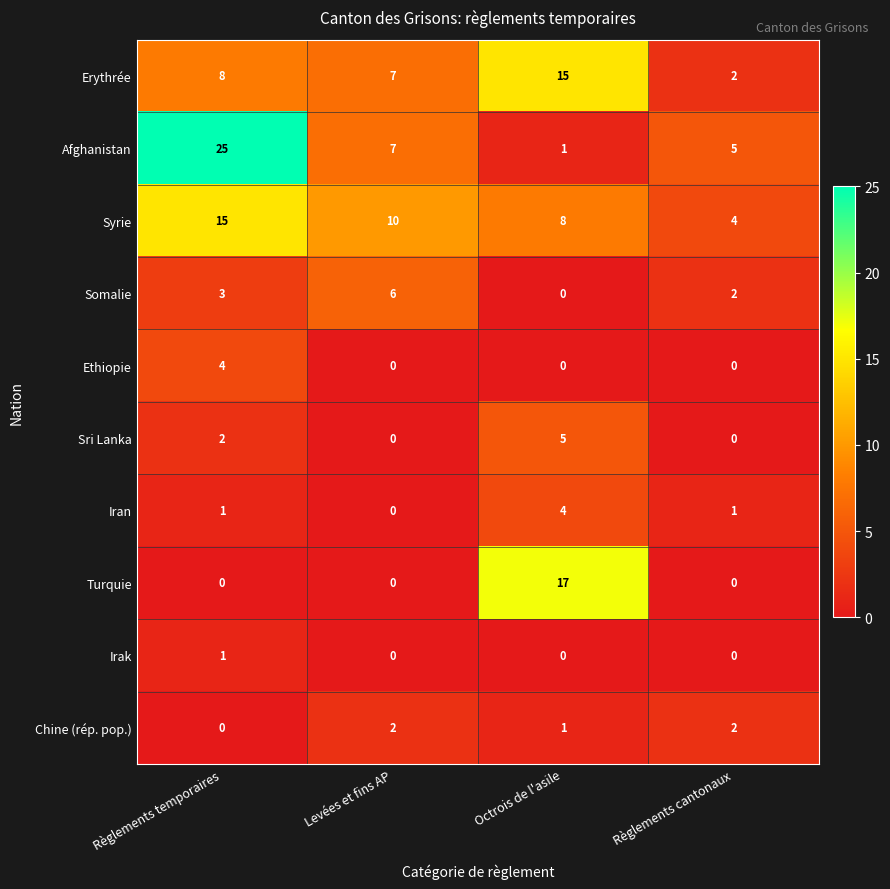

Which series has the largest total across all categories?

Afghanistan